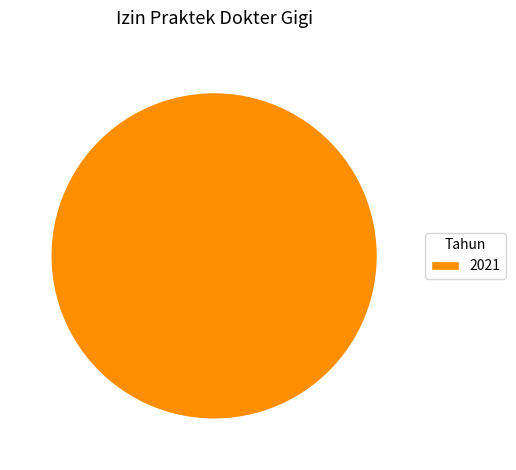

Is there a majority slice in this chart?

Yes